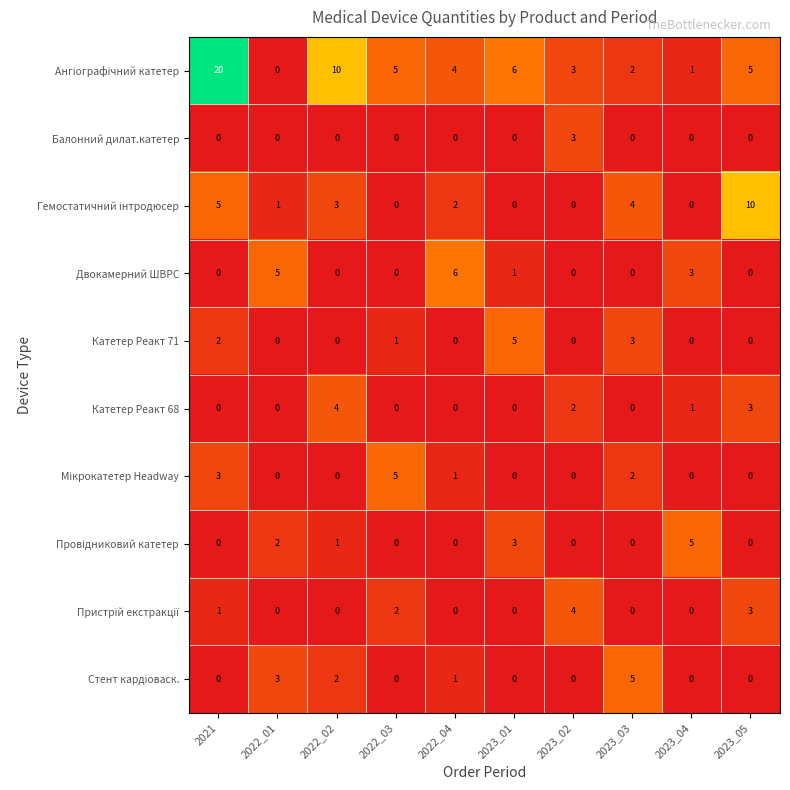

What is the difference between the maximum and minimum values in the Катетер Реакт 68 series?

4